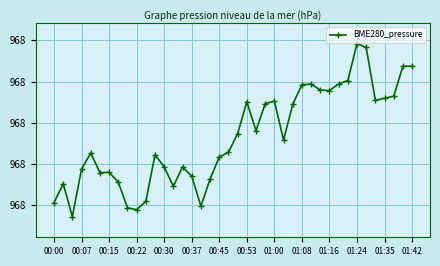

What is the difference between the second highest and second lowest values?

0.4